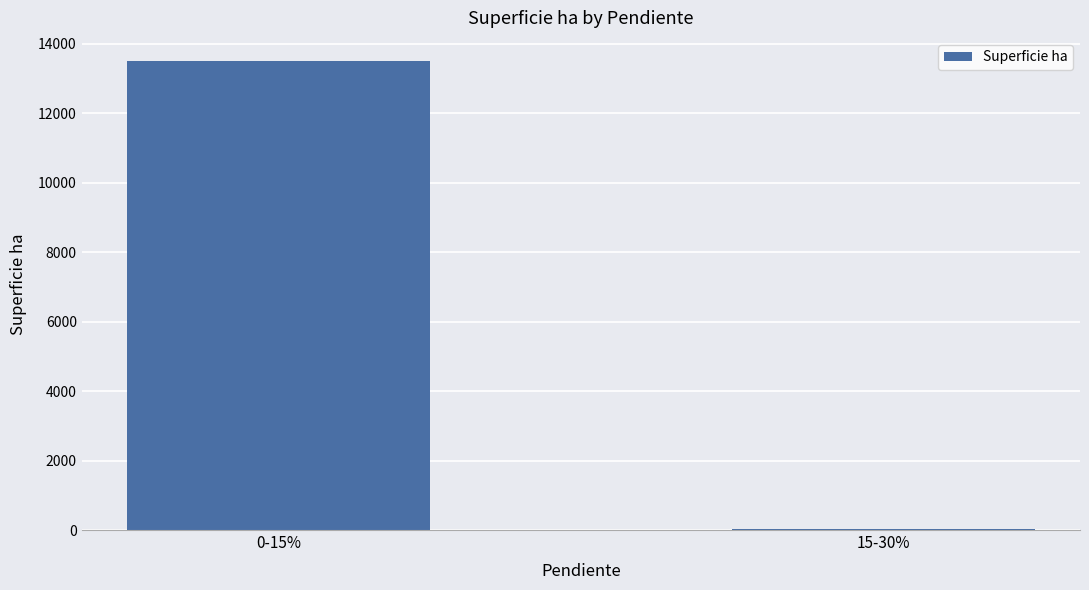

Reading left to right, list all the values displayed in this chart.

0-15%=13499.0	15-30%=28.1